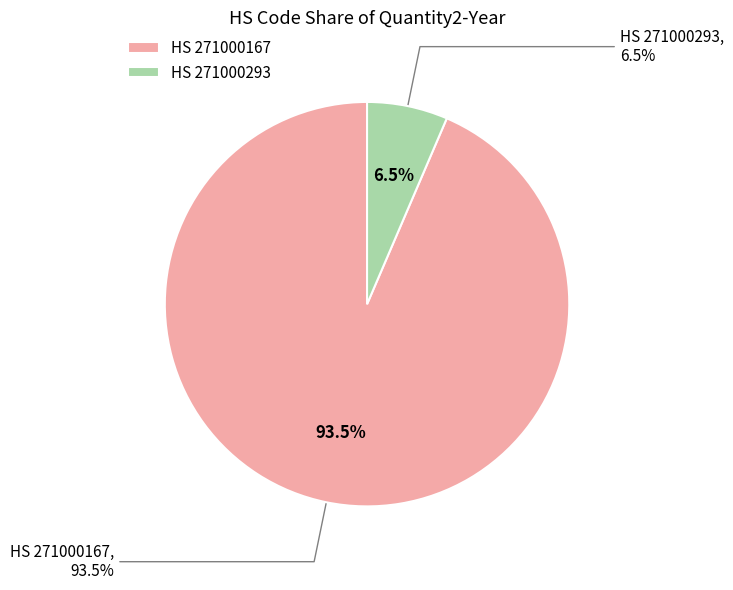

What is the ratio of the value at 271000293 to the value at 271000167?

0.1